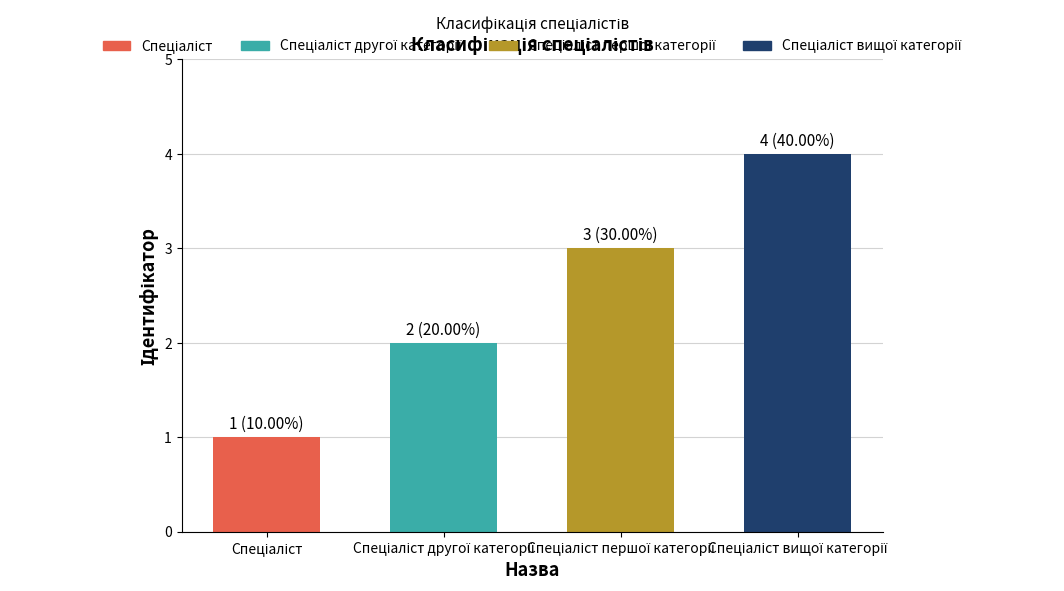

What is the difference between the maximum and minimum values?

3